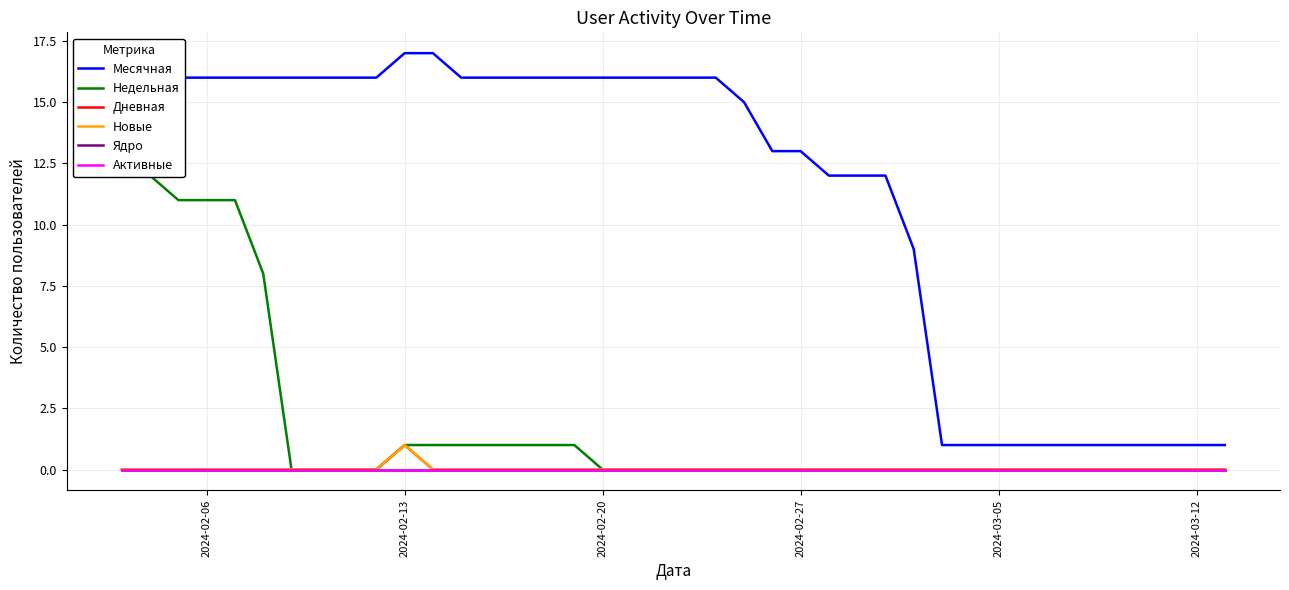

Which series has the largest total across all categories?

Месячная